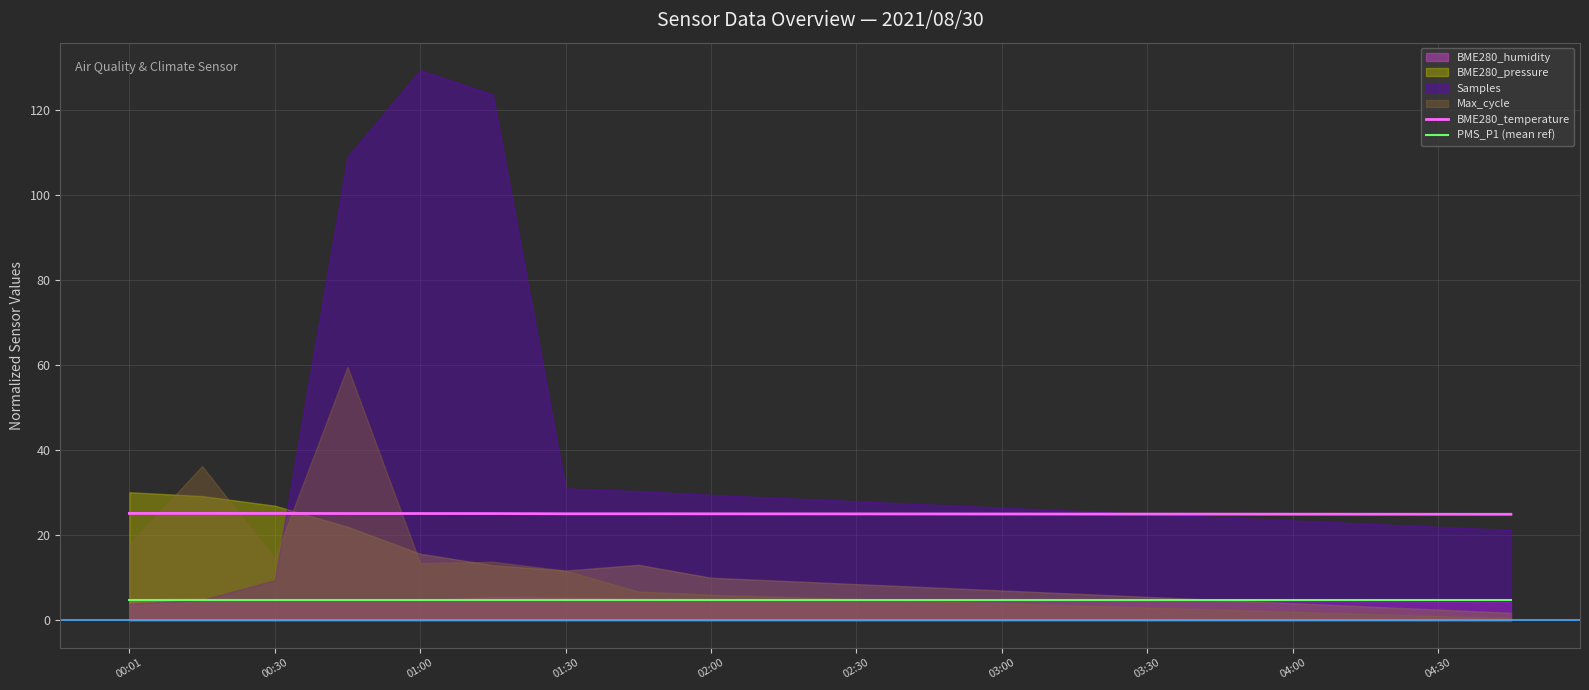

What is the value of the PMS_P1 (mean ref) point at the 18th from the left?

4.8